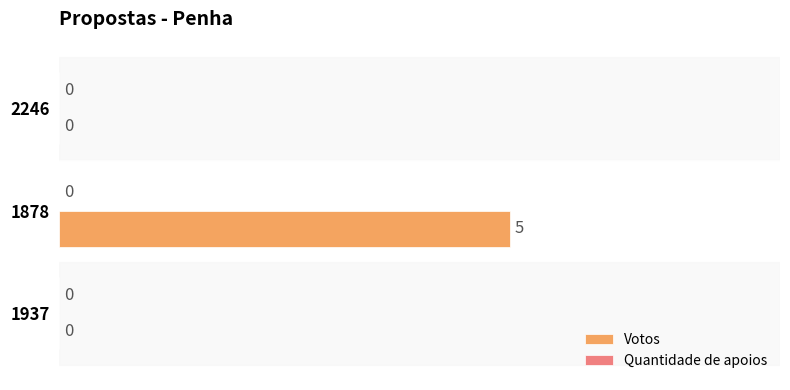

Which has a higher value, 2246 or 1878?

1878